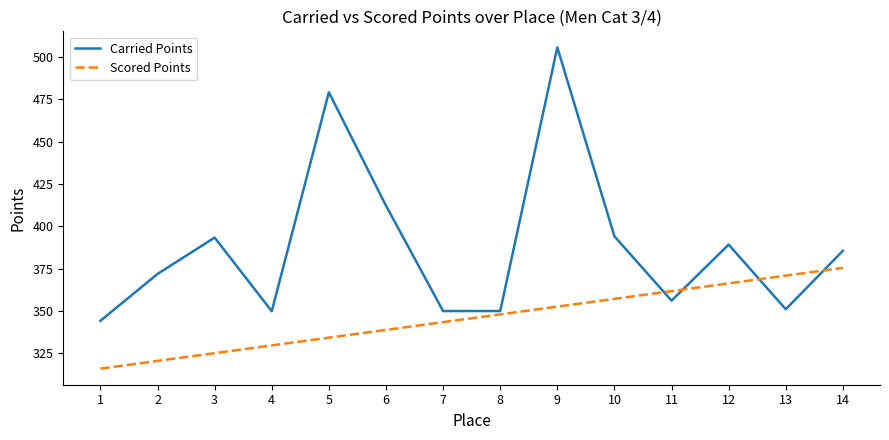

At 2, list the series in order from largest to smallest.

Carried Points, Scored Points